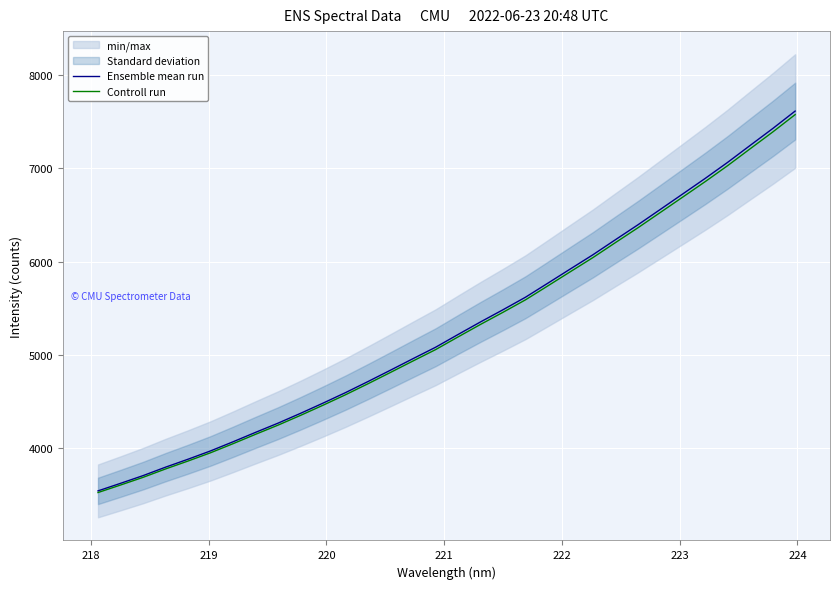

List the series in order of their overall mean, highest first.

Ensemble mean run, Controll run